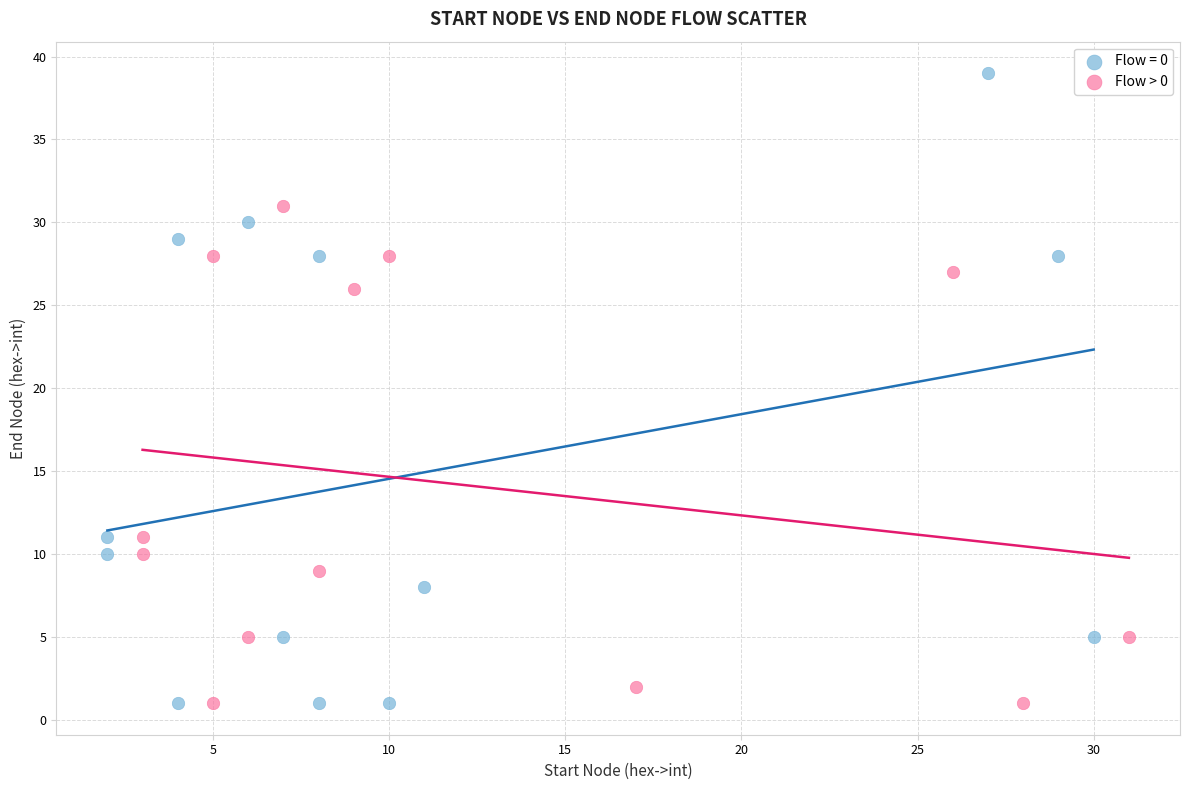

Which series has the widest spread of Y values?

Flow = 0